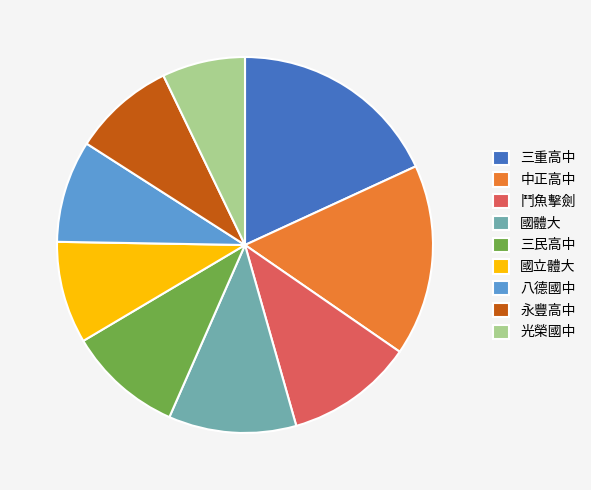

Combined, do 永豐高中 and 國體大 account for over 50%?

No